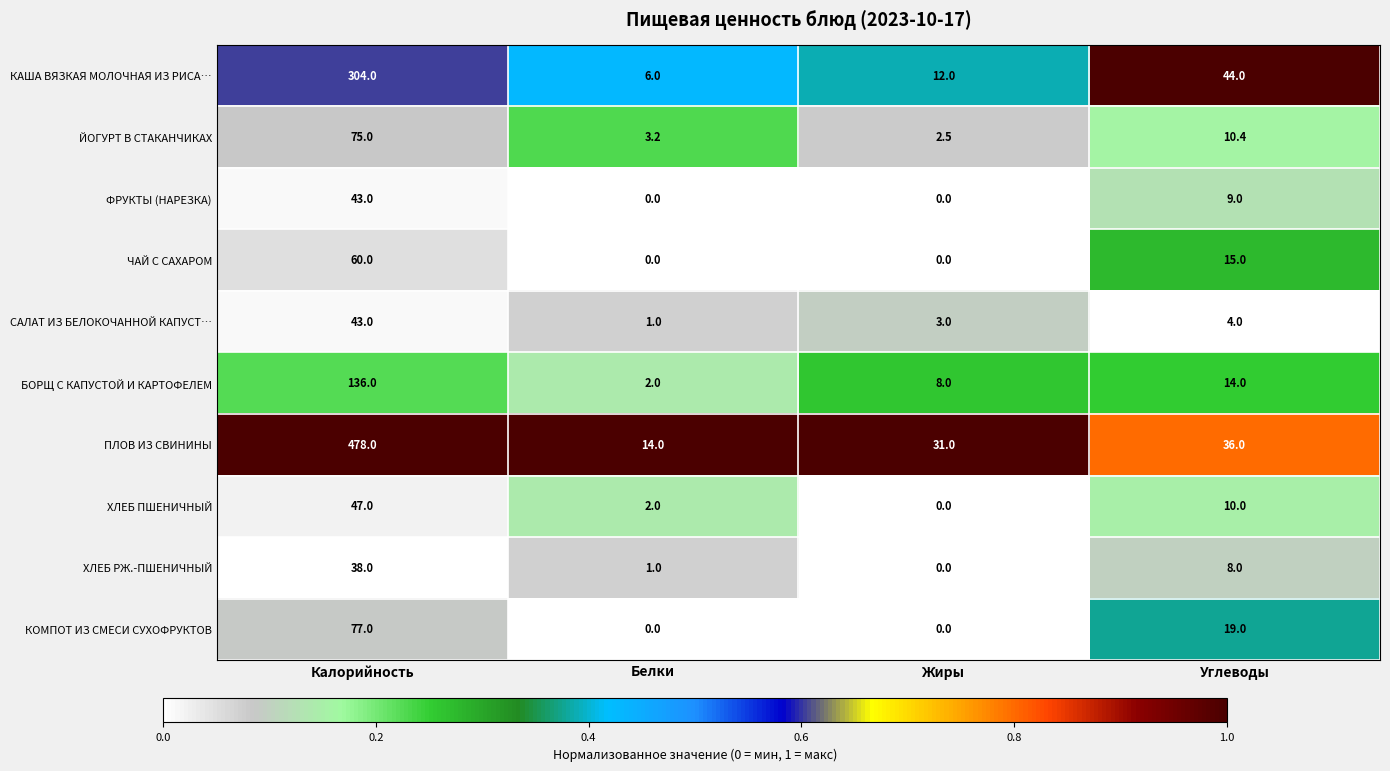

The БОРЩ С КАПУСТОЙ И КАРТОФЕЛЕМ series shows 14.0 at Углеводы. True or false?

True